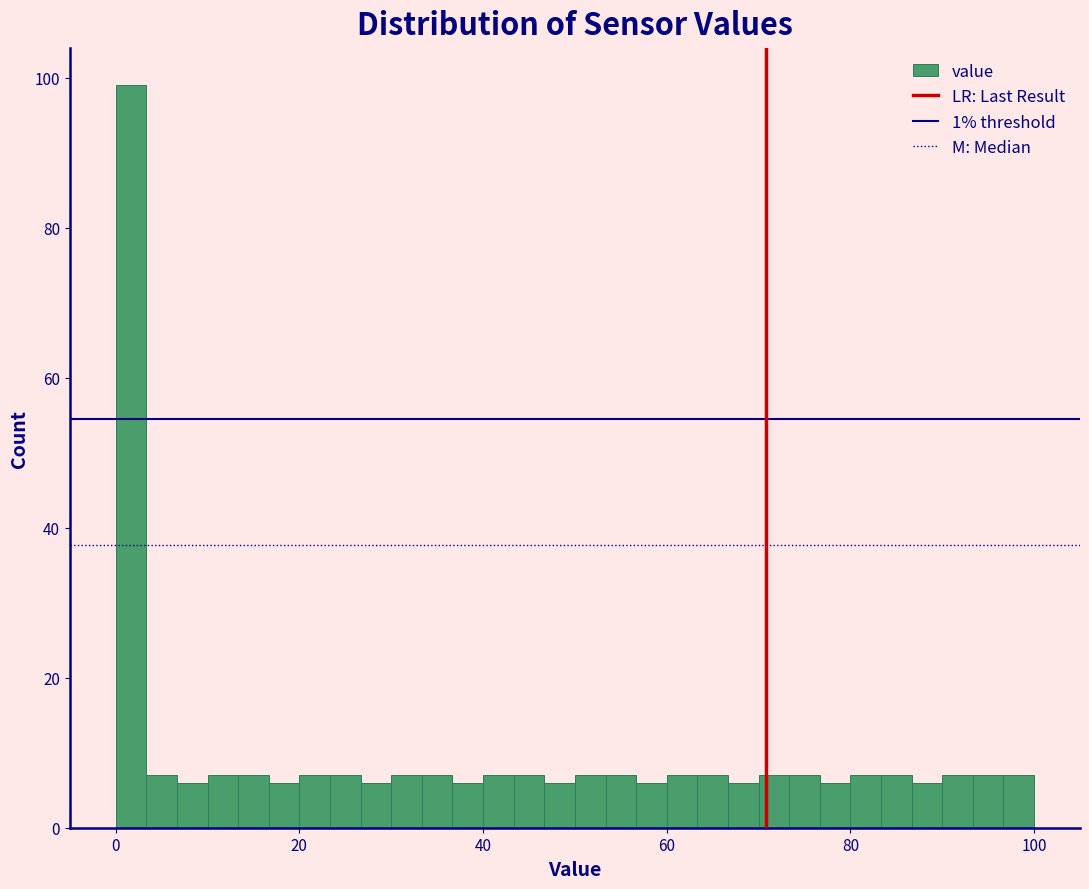

Read against the x-axis, roughly where is the centre of the tallest bar?

2